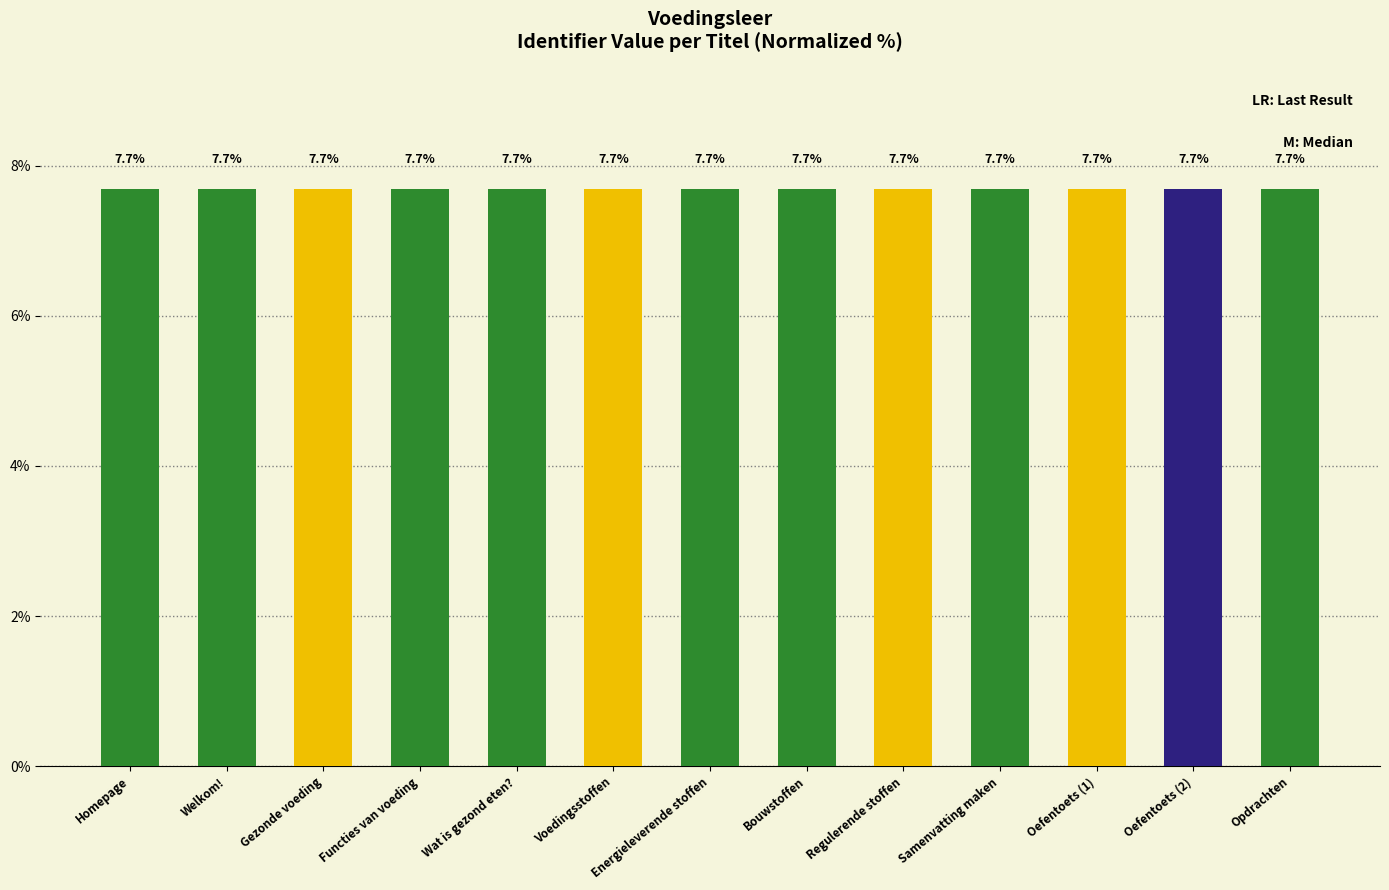

Reading left to right, list all the values displayed in this chart.

7.7	7.7	7.7	7.7	7.7	7.7	7.7	7.7	7.7	7.7	7.7	7.7	7.7